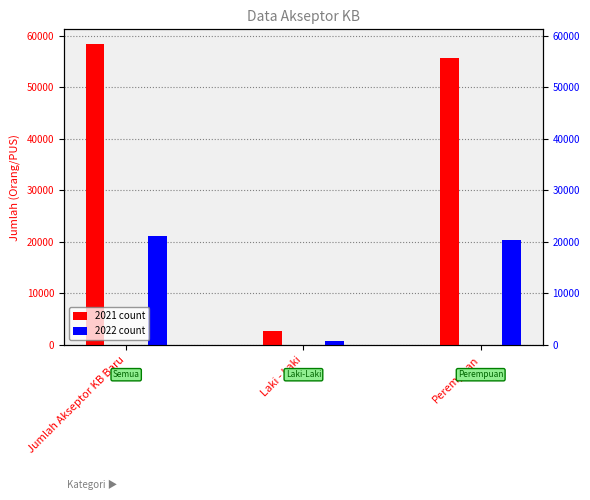

At which category is the sum across all series the highest?

Jumlah Akseptor KB Baru